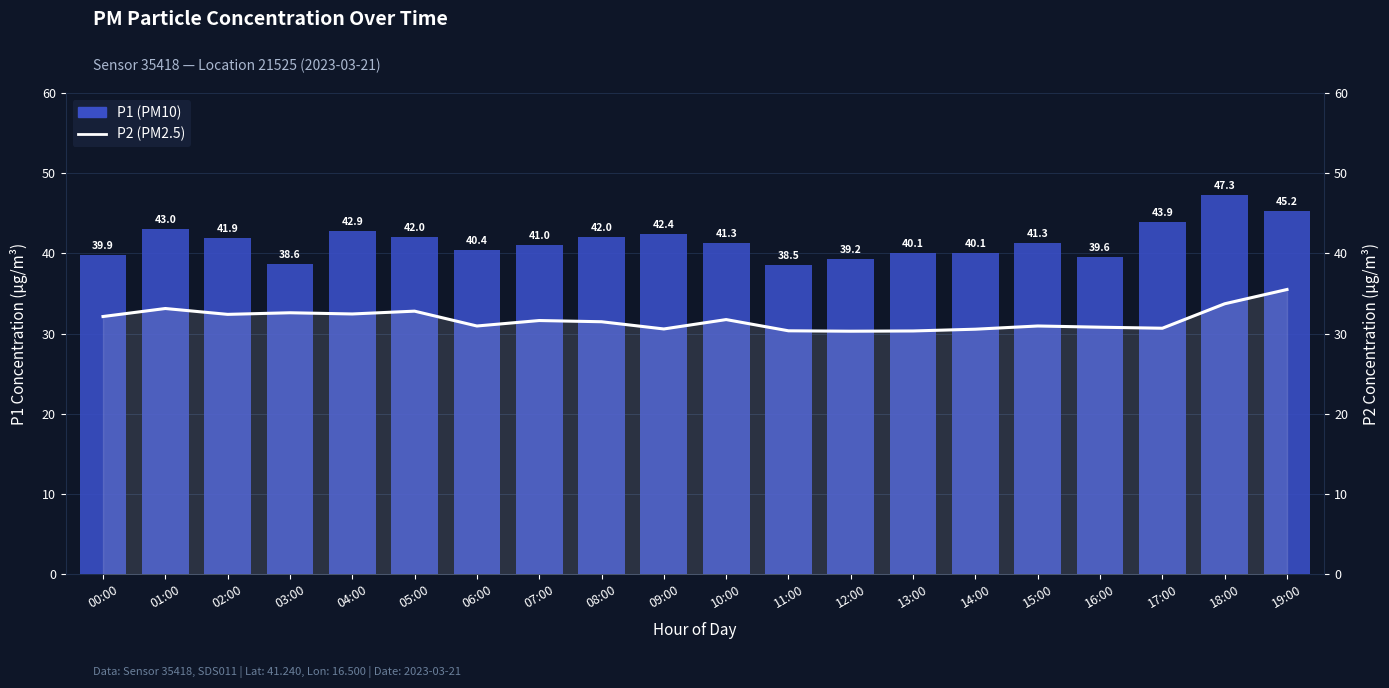

At how many categories does at least one series exceed 41?

11